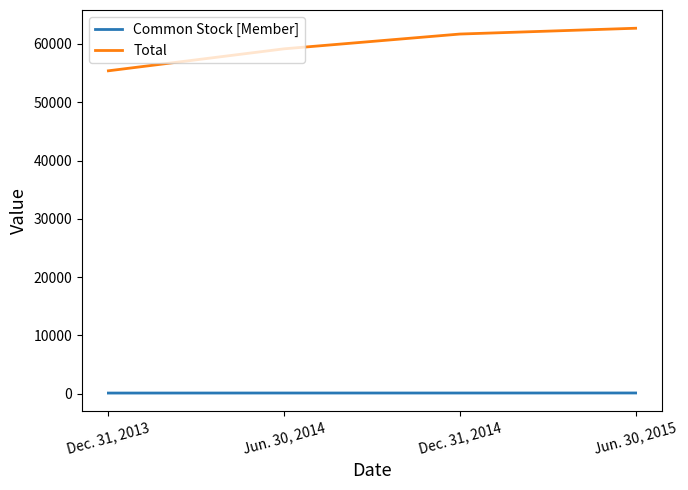

What position from the left is Dec. 31, 2014?

3